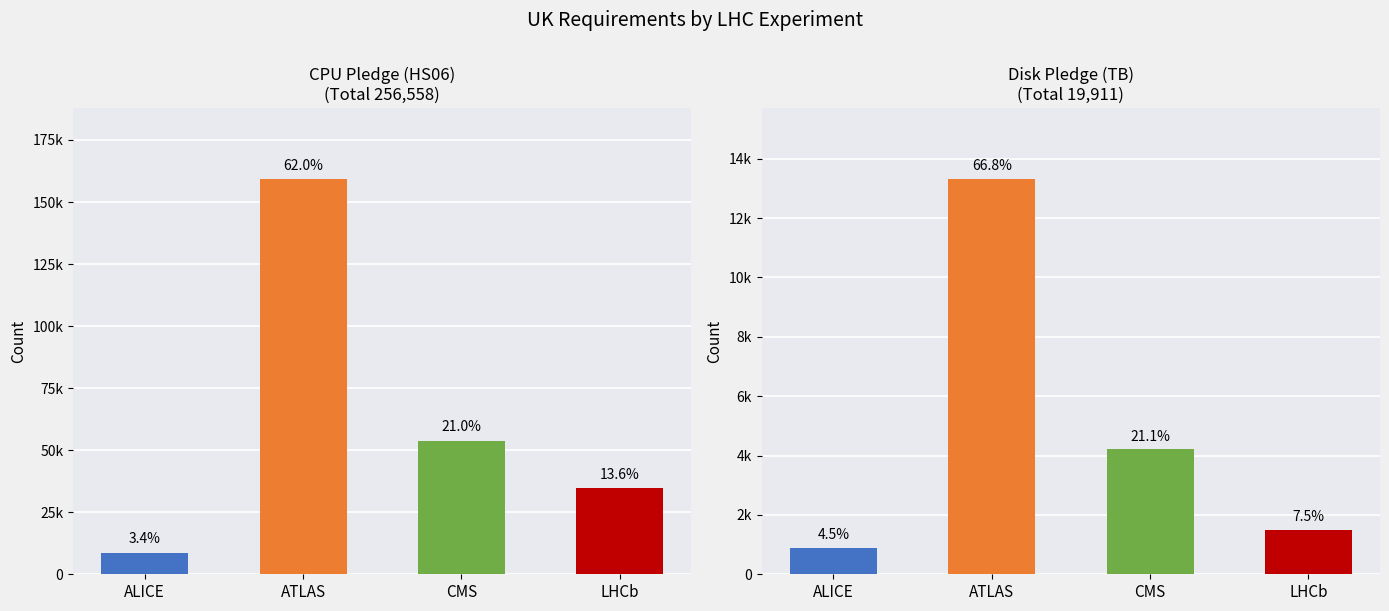

List the series in order of their peak value, lowest first.

Disk Pledge, CPU Pledge